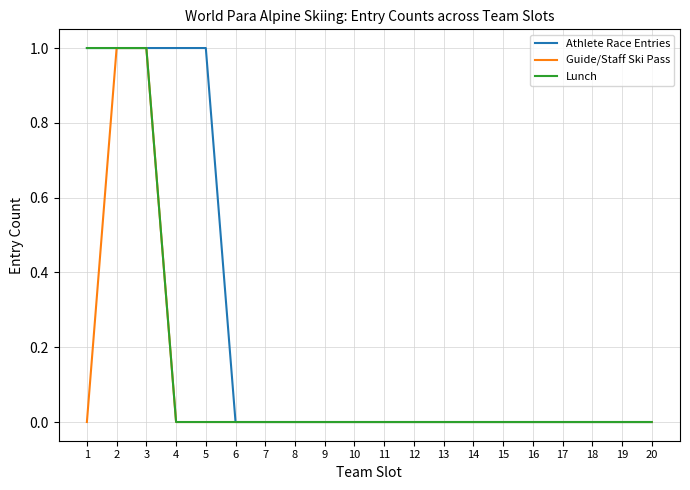

List the series in order of their overall mean, highest first.

Athlete Race Entries, Lunch, Guide/Staff Ski Pass